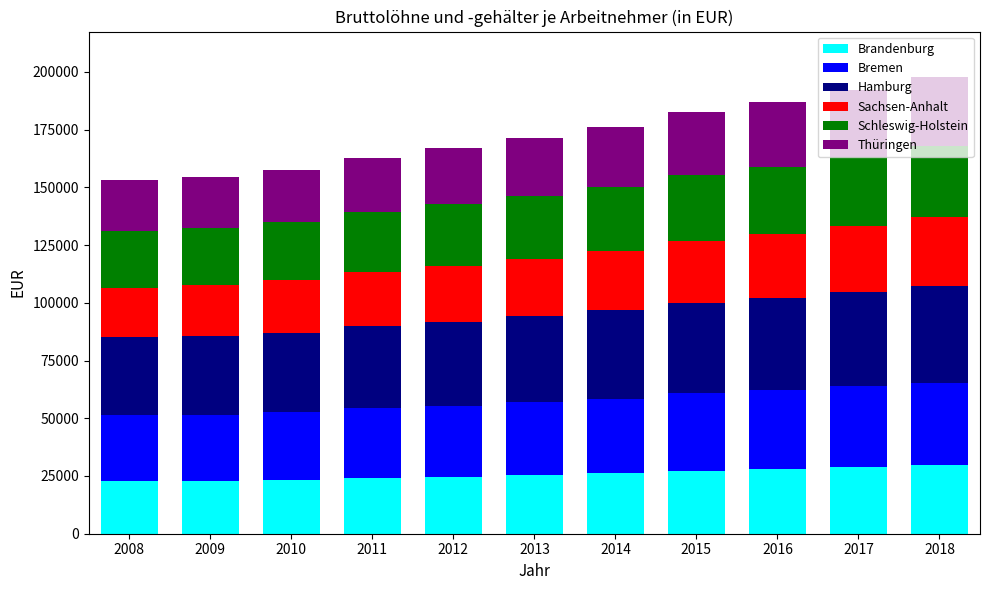

What is the highest value of the Brandenburg series?

29605